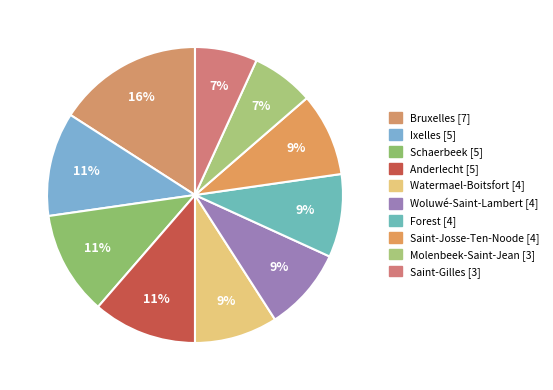

What percentage is the Anderlecht slice, to the nearest percent?

11%